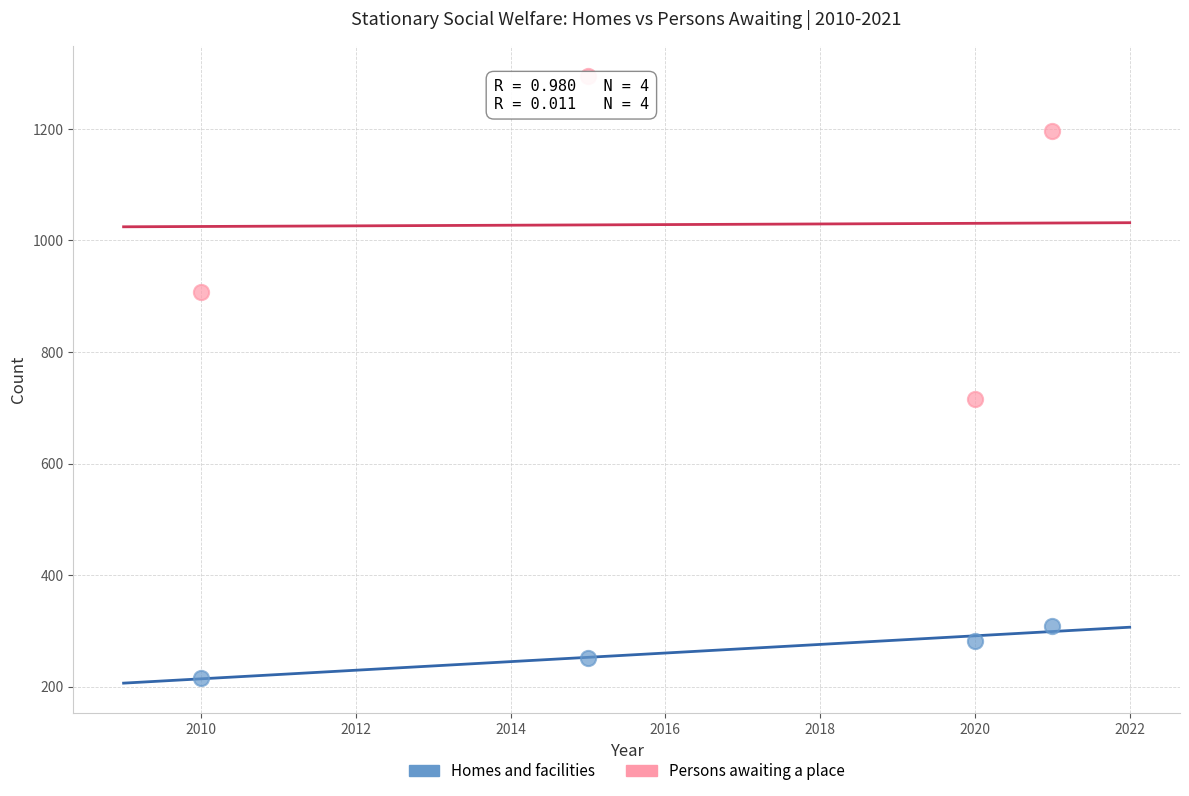

What are all the series names shown in the legend?

Homes and facilities, Persons awaiting a place